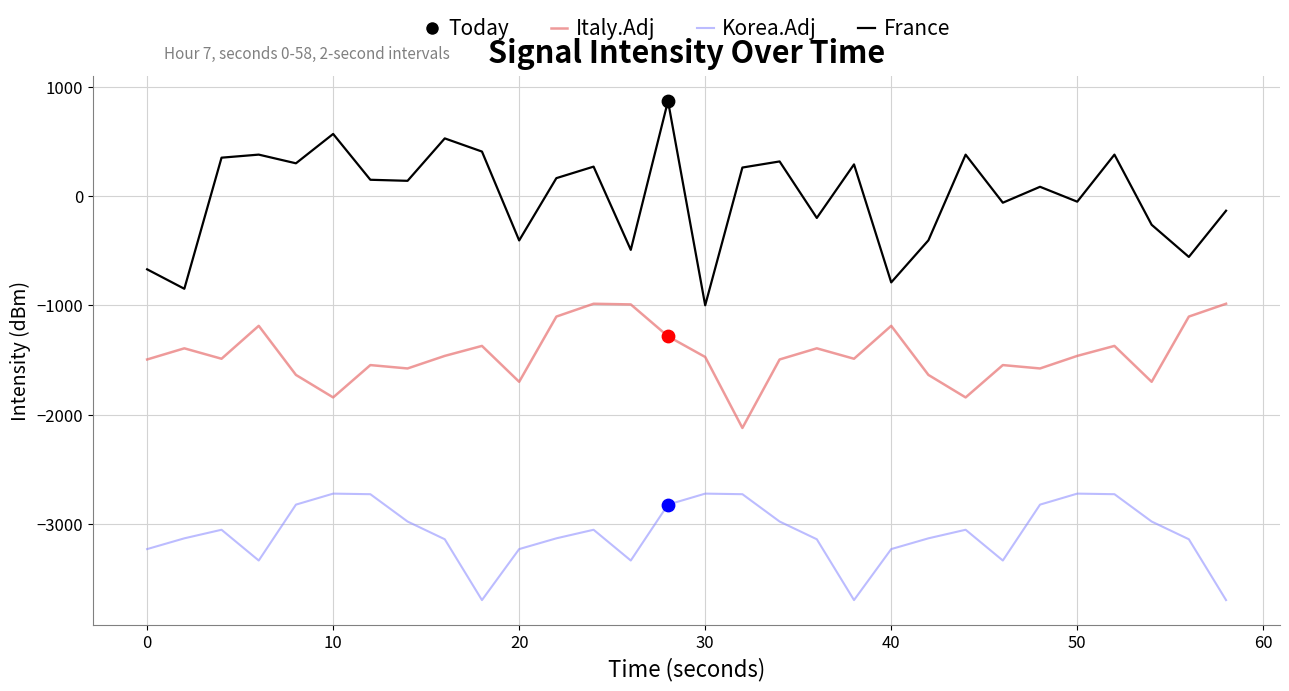

Which series has the widest spread of values?

France